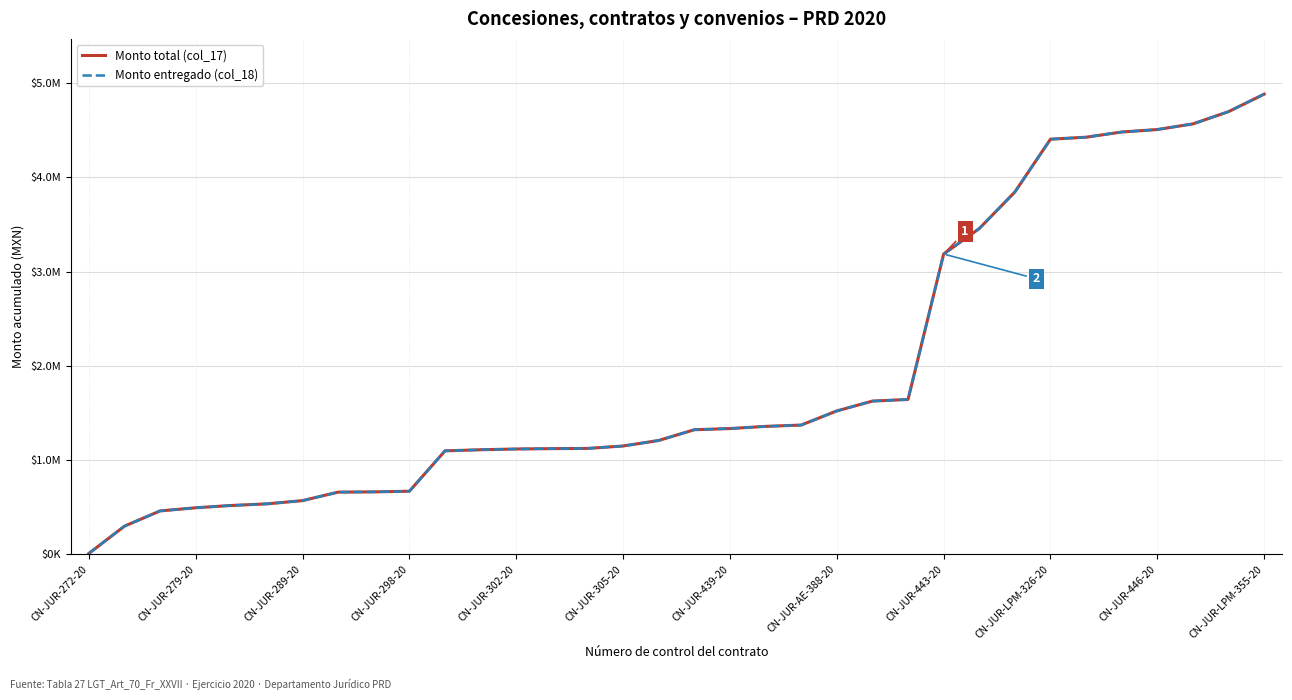

Does the chart have visible grid lines?

Yes